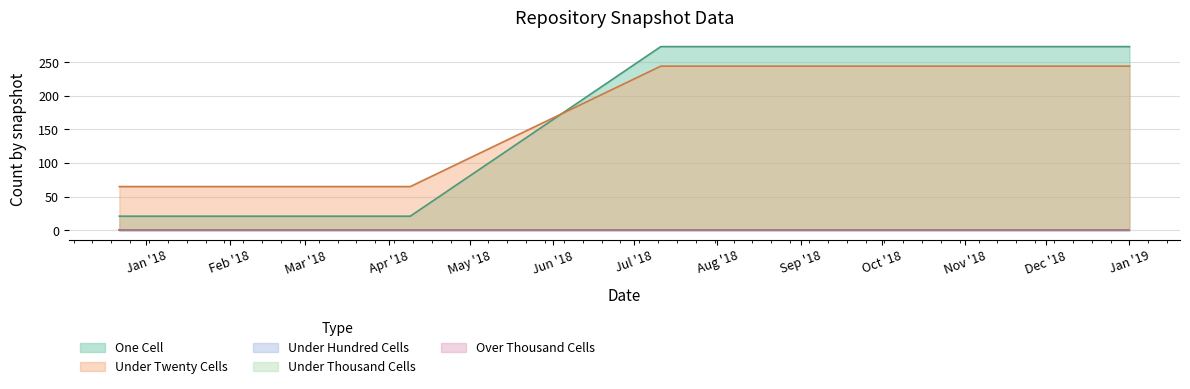

List the labels in order of one_cell value, smallest first.

2017-12-22, 2018-04-09, 2018-07-11, 2018-09-28, 2019-01-01